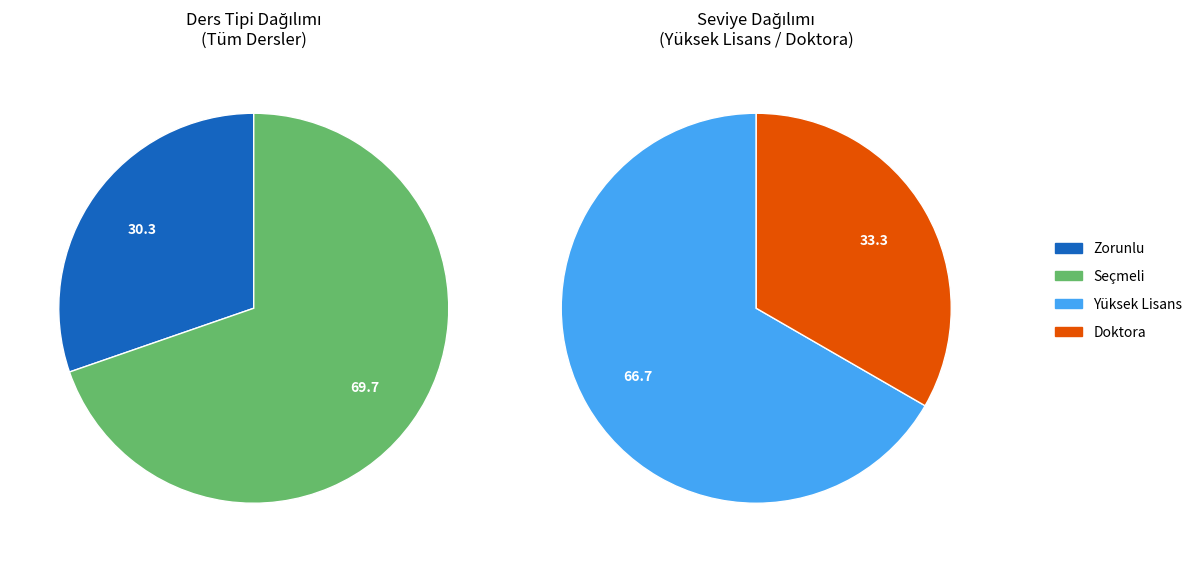

The Seçmeli slice represents 82% of the pie. True or false?

False